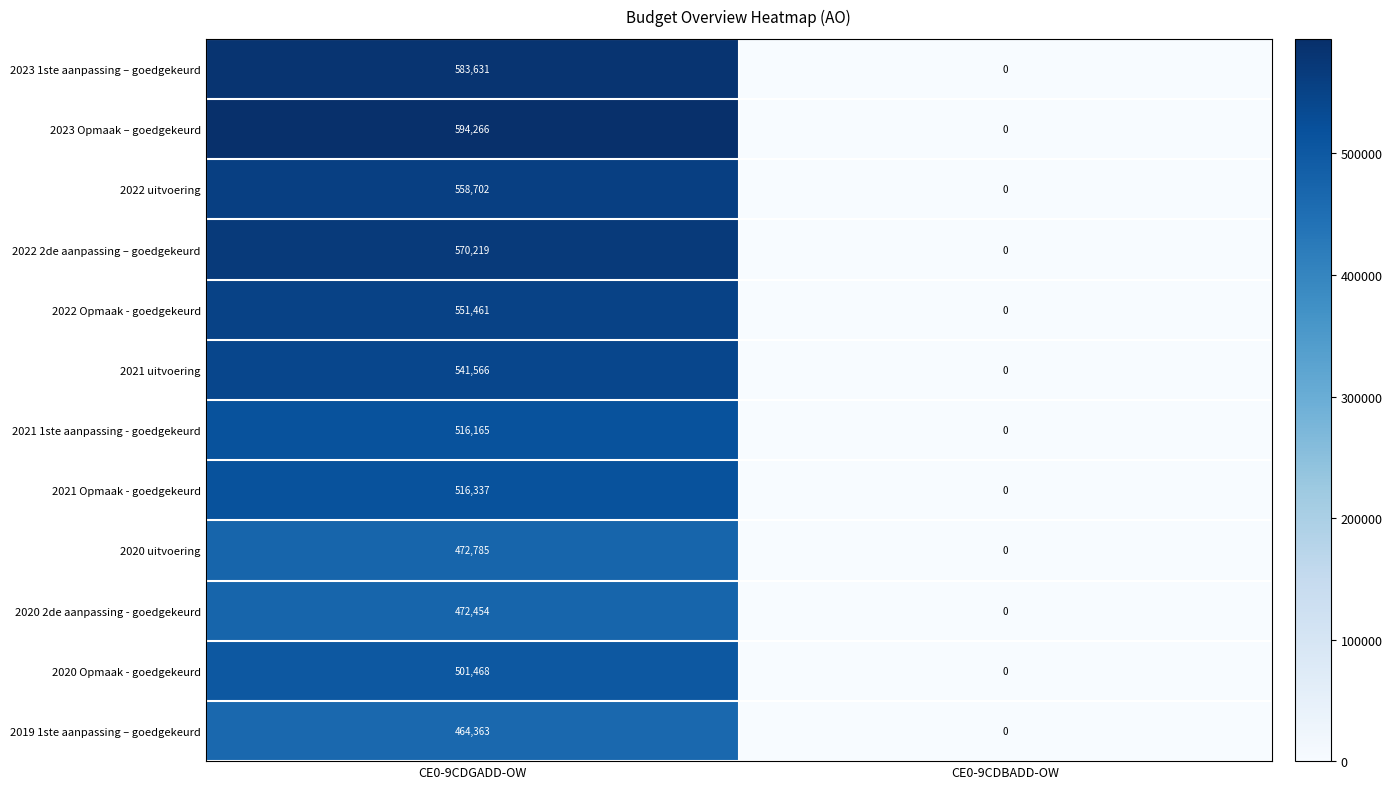

At which label does 2023 1ste aanpassing – goedgekeurd reach its peak?

CE0-9CDGADD-OW